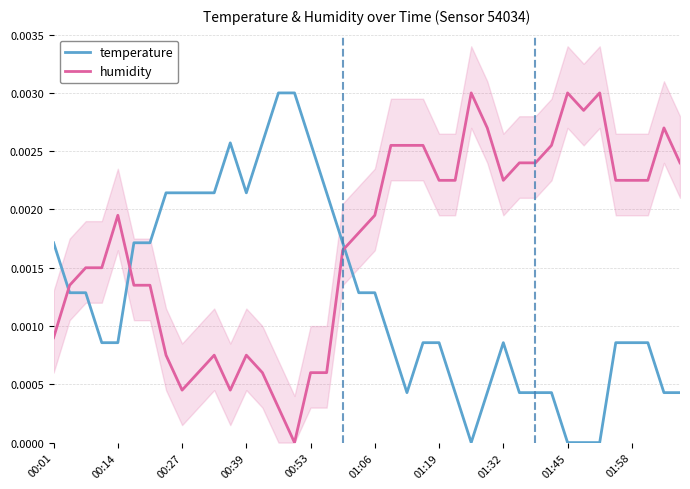

At which category is the sum across all series the highest?

21